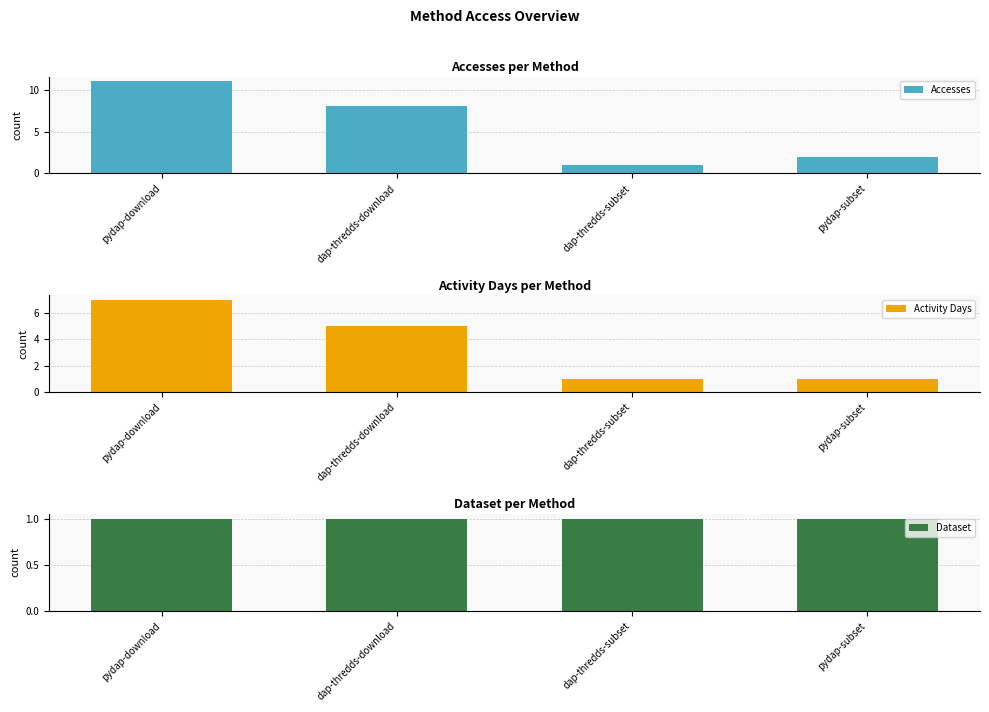

List the labels in order of Accesses value, largest first.

pydap-download, dap-thredds-download, pydap-subset, dap-thredds-subset